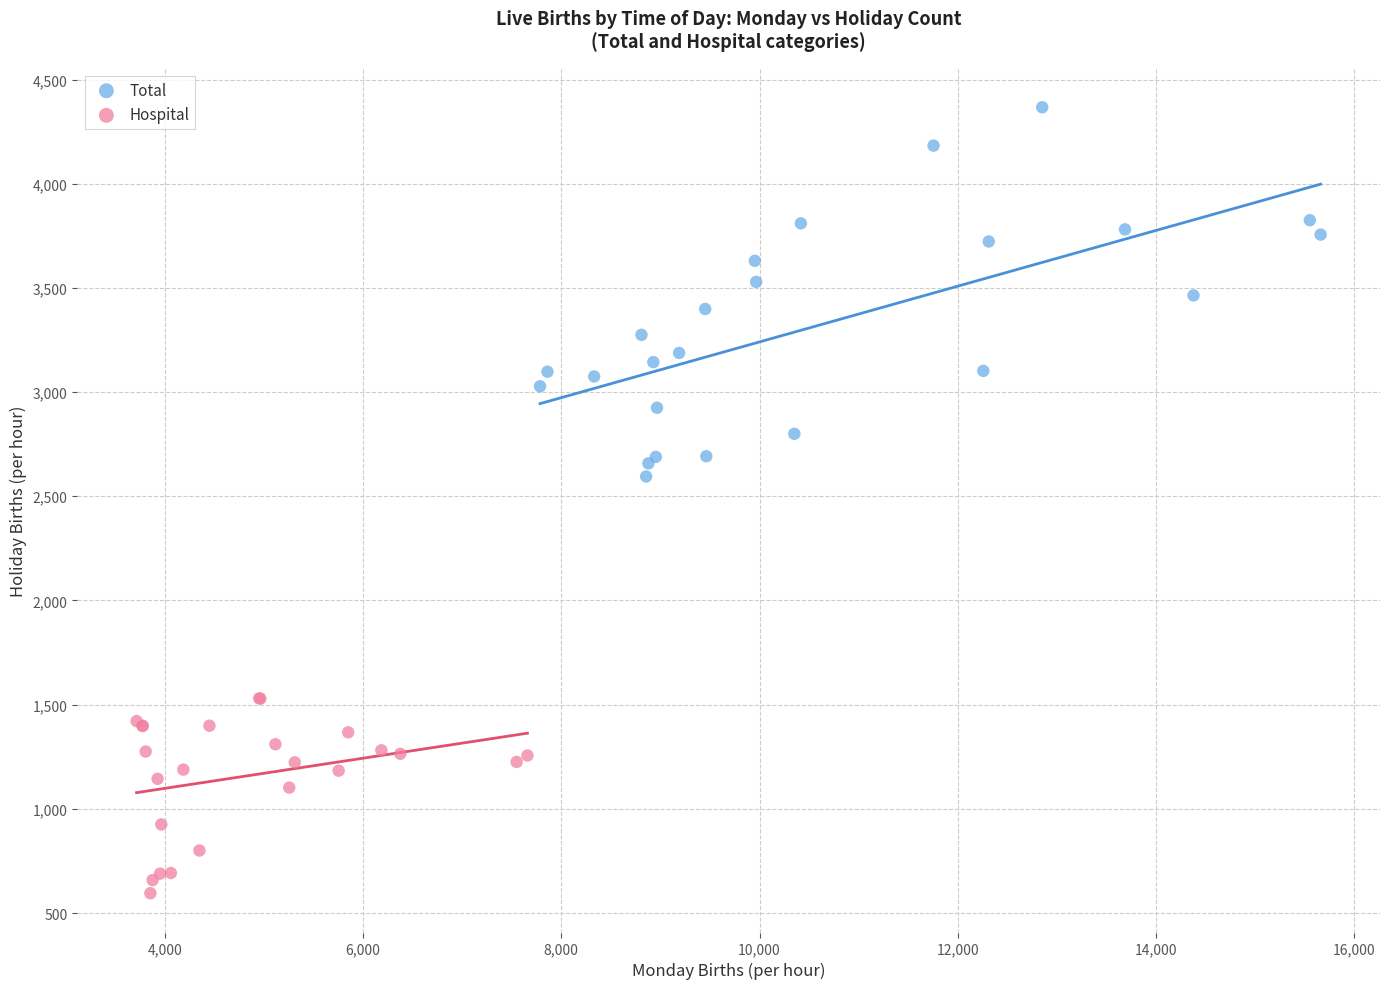

What are all the series names shown in the legend?

Total, Hospital